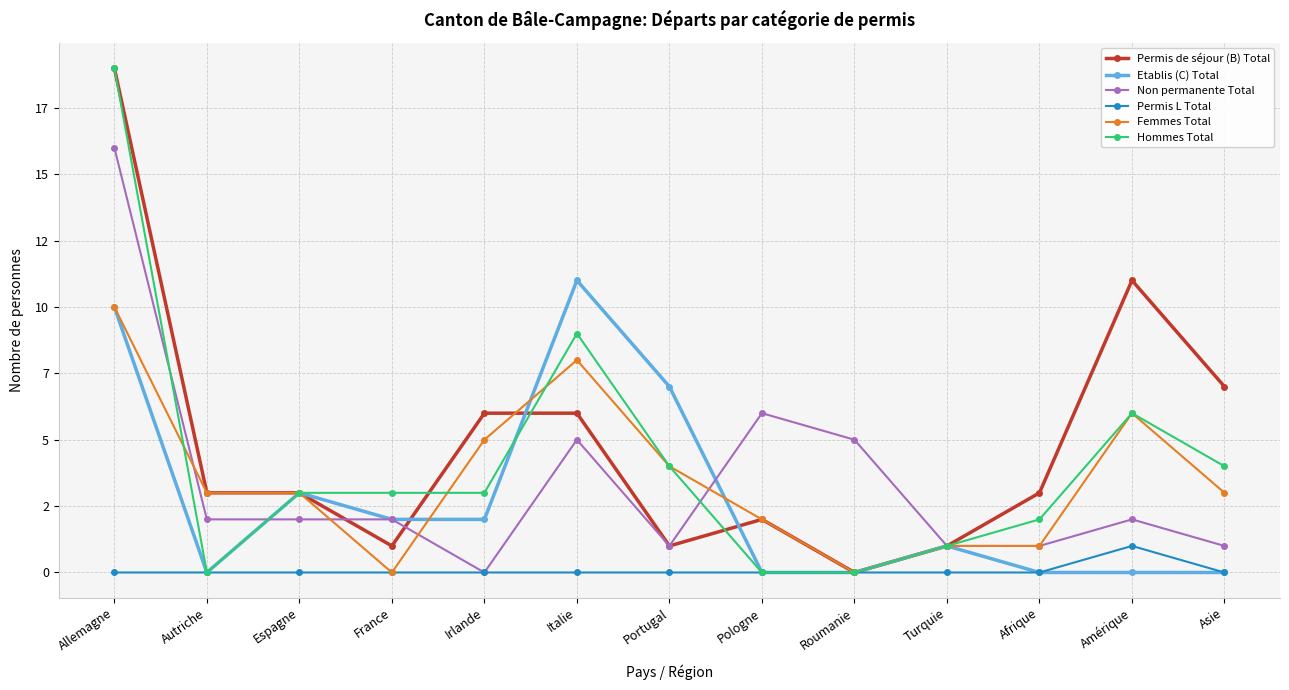

What is the approximate value of Femmes Total at Allemagne, to the nearest 10?

10